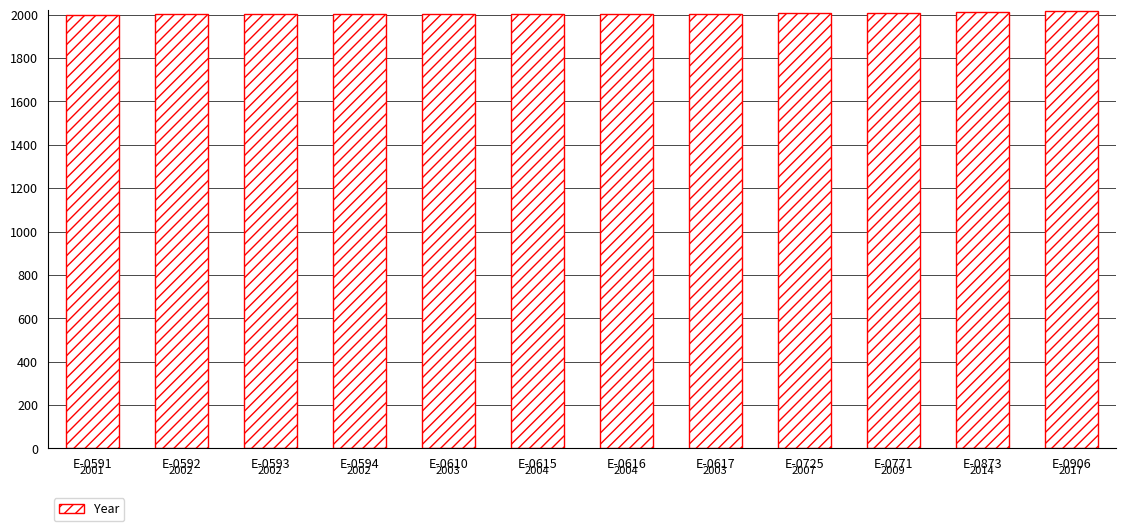

Are the bars grouped side by side (vs. stacked)?

No